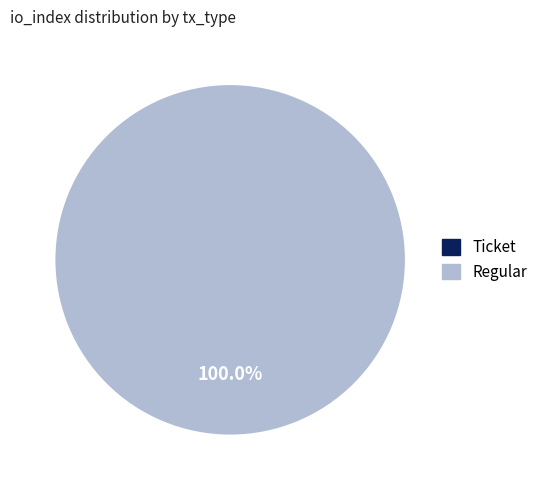

Between Ticket and Regular, which is larger?

Regular